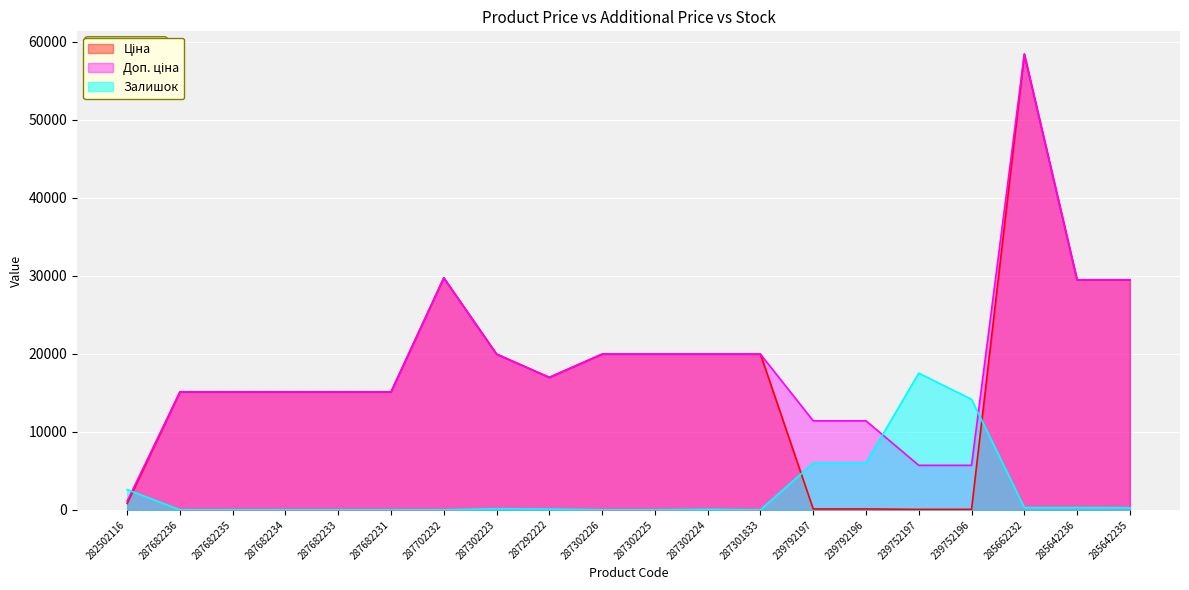

True or false: Доп. ціна and Ціна intersect in this chart.

False